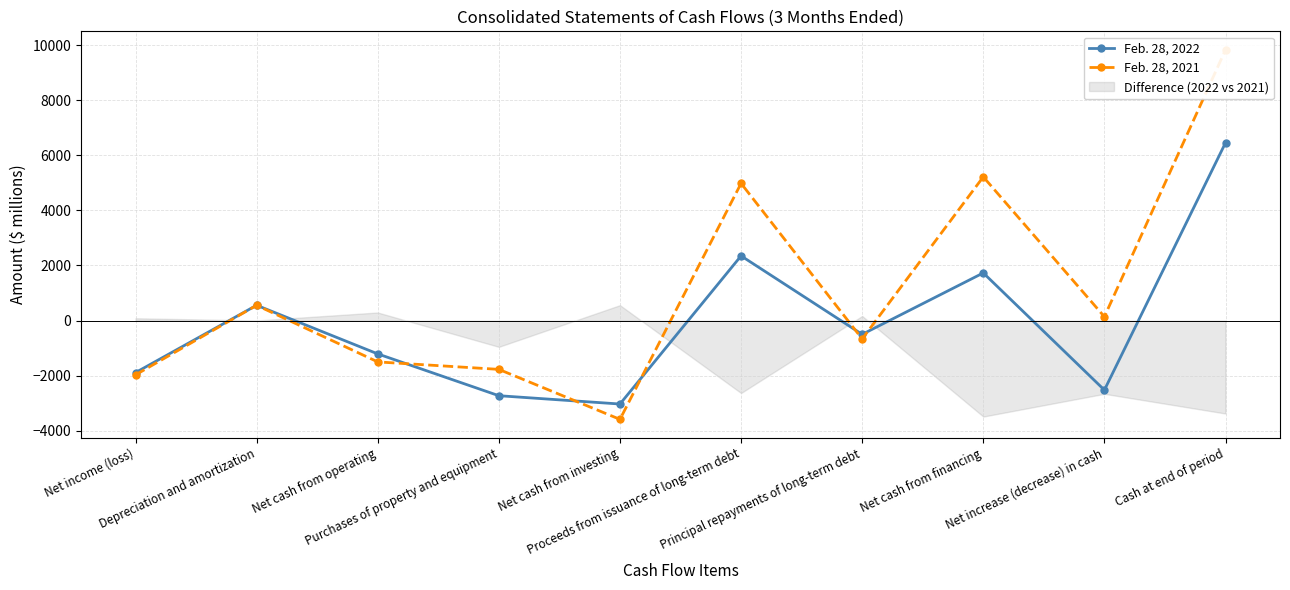

What is the maximum value shown in the chart?

9829